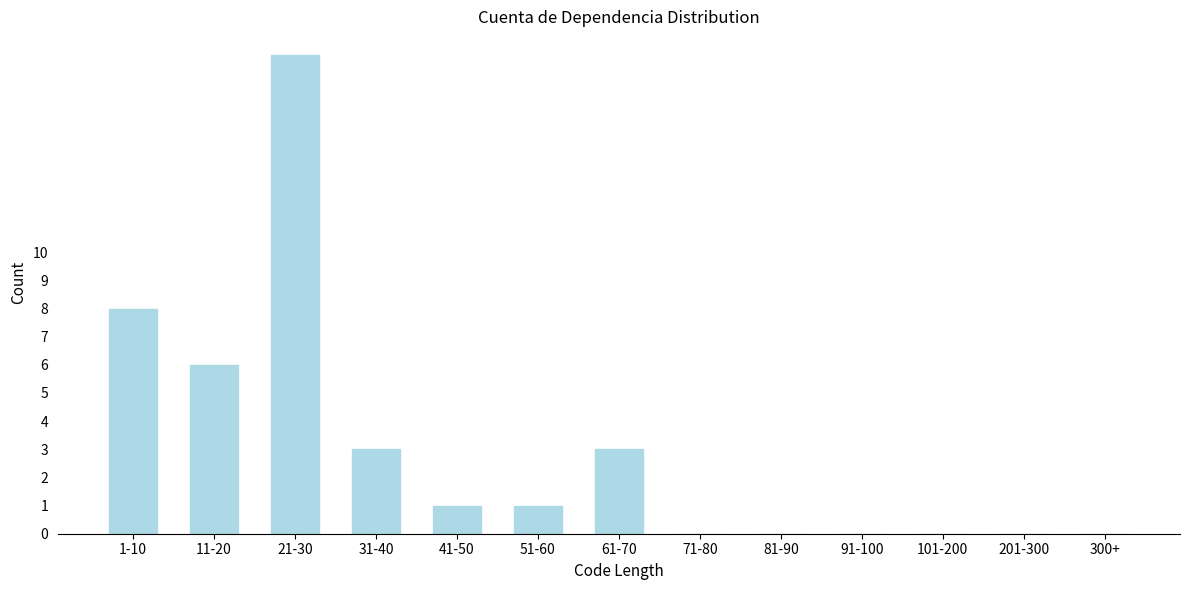

Reading left to right, extract all data points from this chart.

1-10=8	11-20=6	21-30=17	31-40=3	41-50=1	51-60=1	61-70=3	71-80=0	81-90=0	91-100=0	101-200=0	201-300=0	300+=0